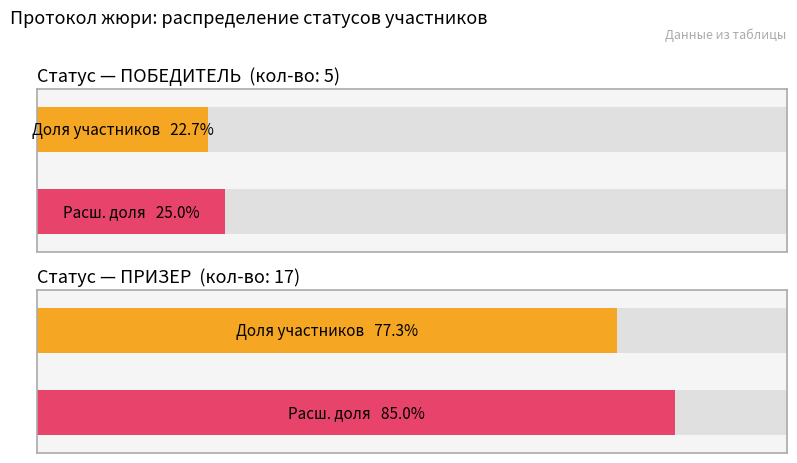

Which has a higher value, ПОБЕДИТЕЛЬ or ПРИЗЕР?

ПРИЗЕР